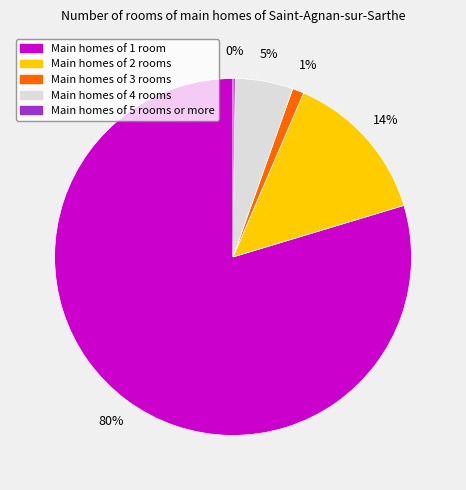

Which category has the biggest portion of the pie?

Main homes of 1 room